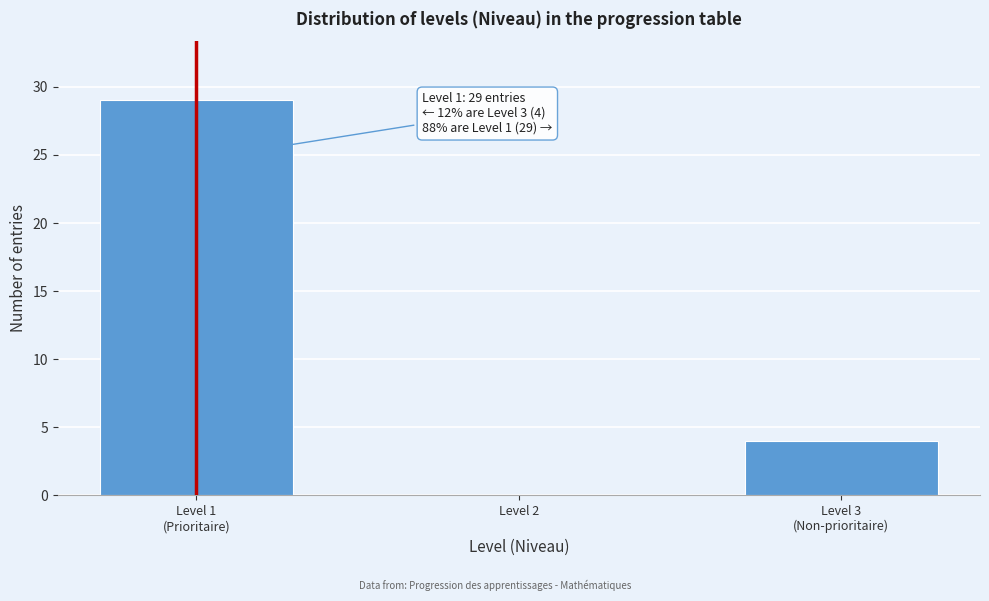

The chart shows a value of -20 at Level 2. True or false?

False